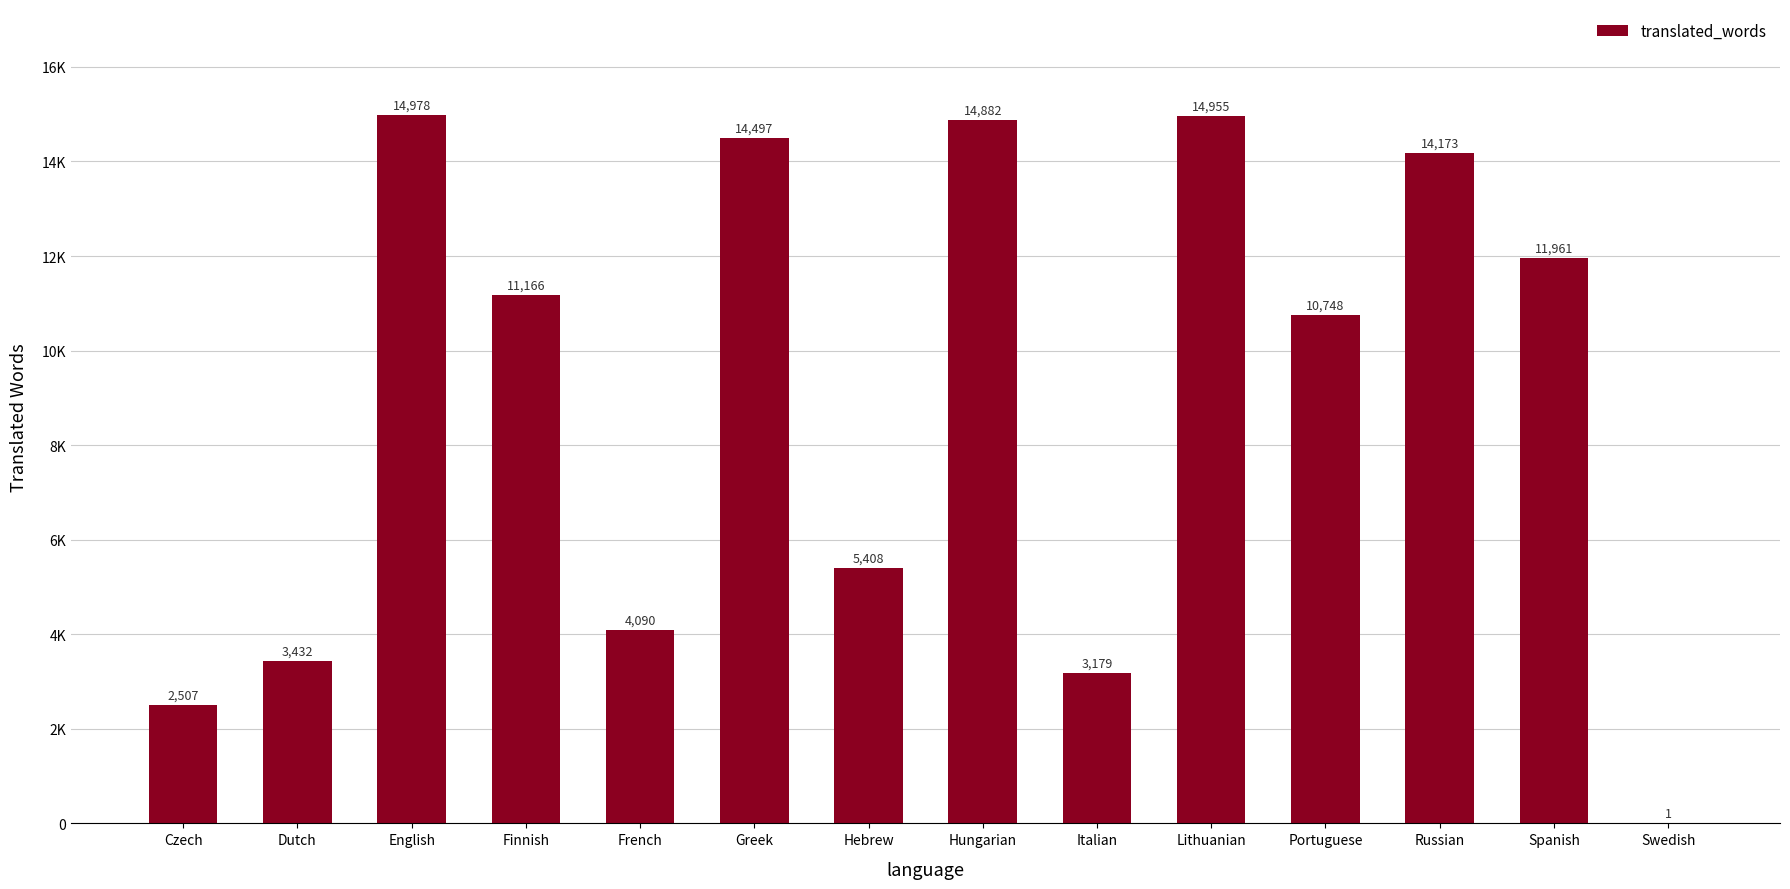

What is the label of the 4th bar from the left?

Finnish